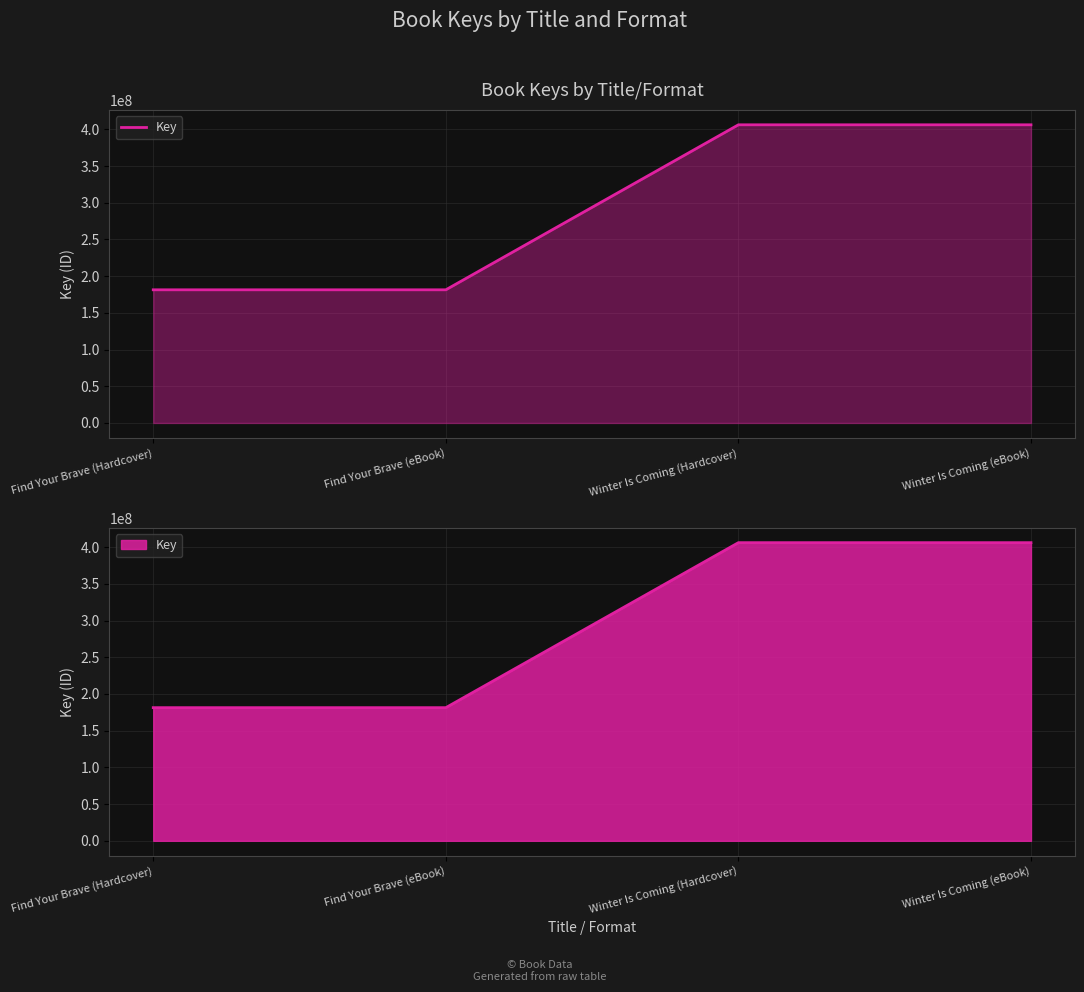

Count the number of categories in the chart.

4